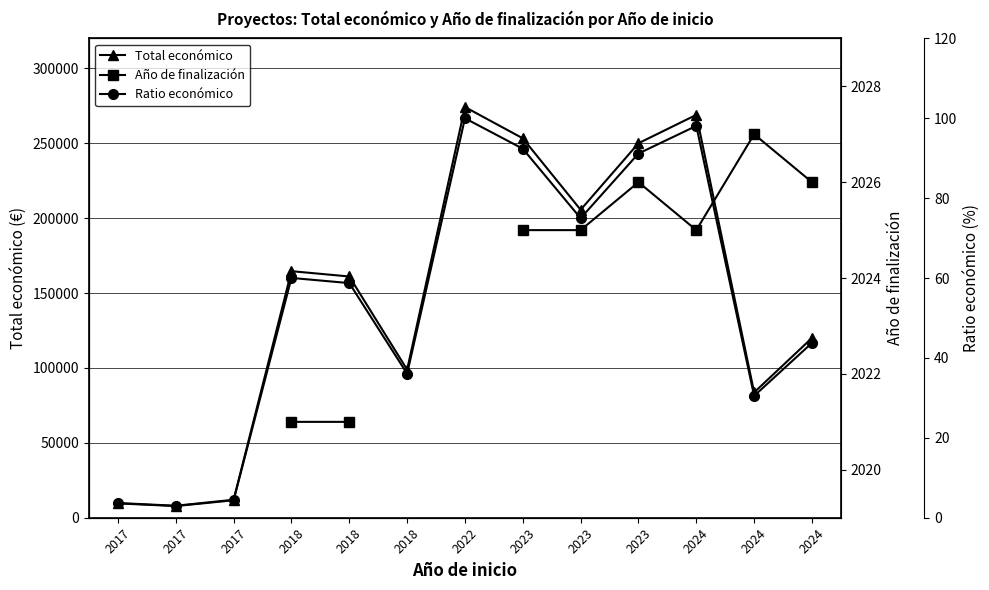

In Año de finalización, how many points are higher than both neighbors (excluding endpoints)?

2